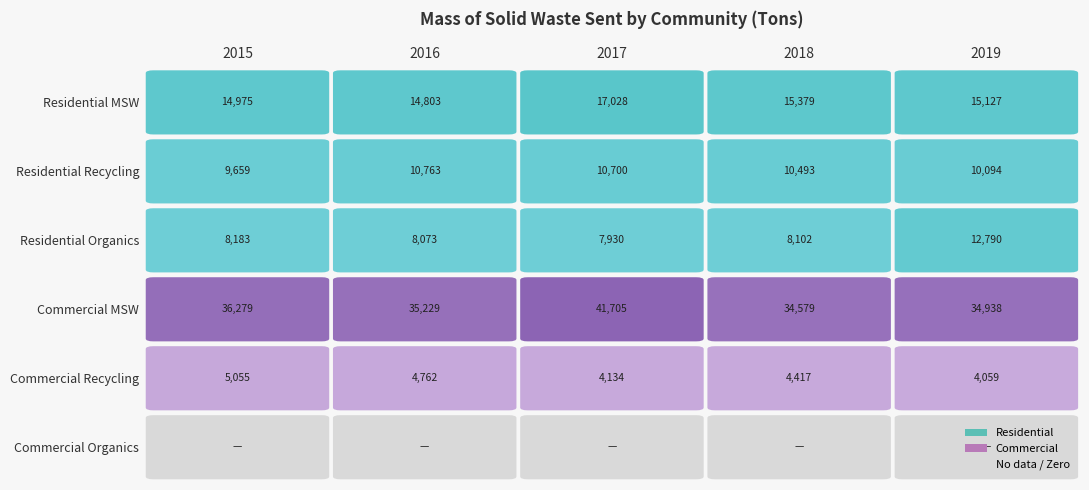

What is the difference between the highest and lowest values at 2019?

34938.2